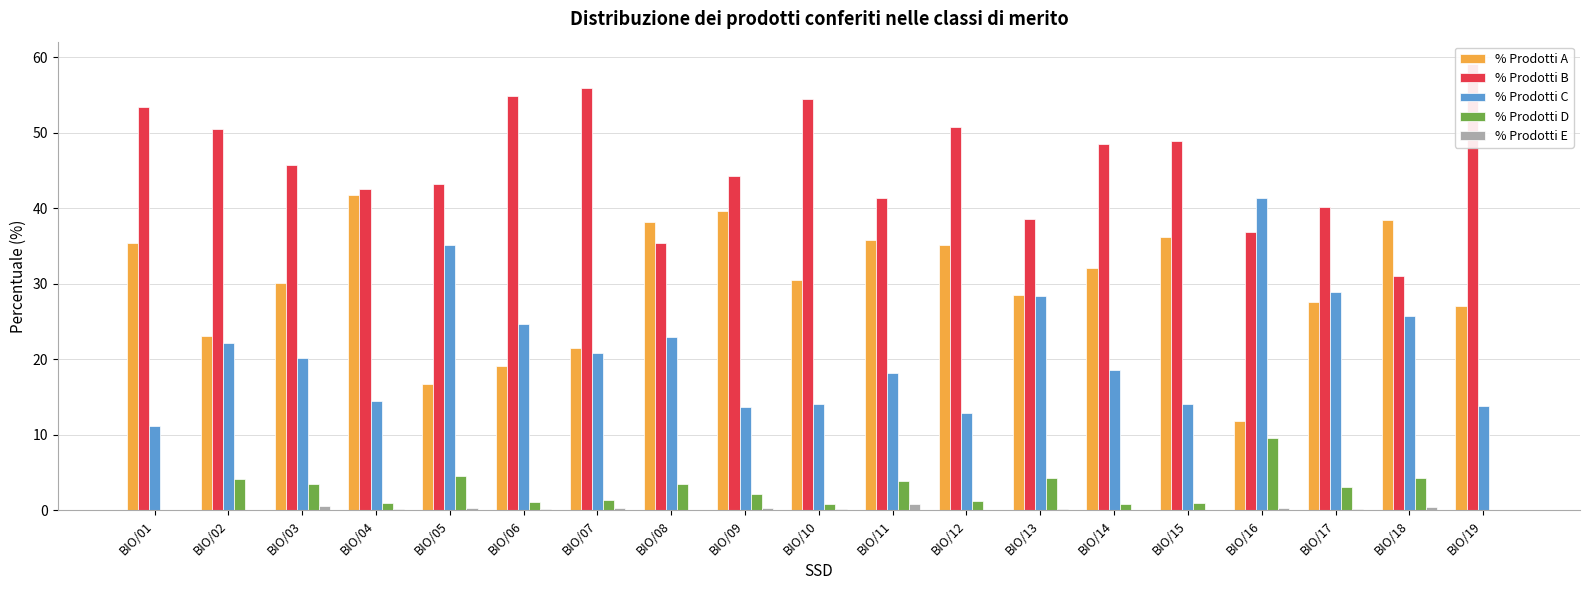

Between BIO/01 and BIO/12, which is larger?

BIO/01